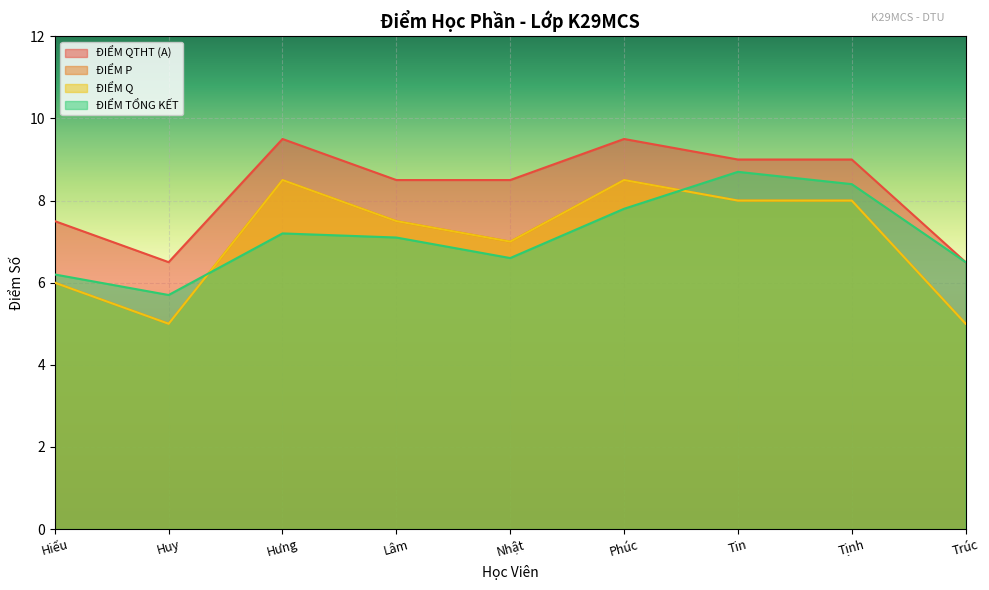

What is the approximate value of ĐIỂM P at Trúc?

5.0